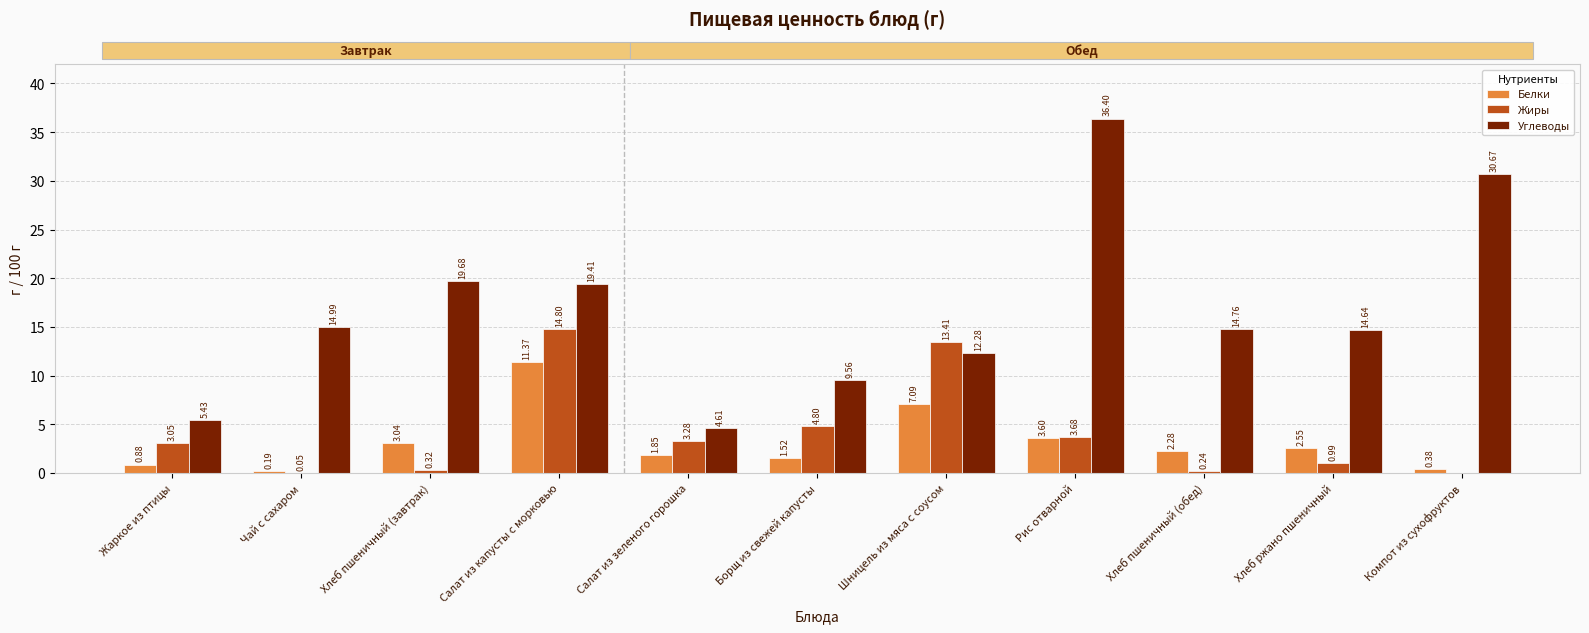

Are the bars horizontal?

No